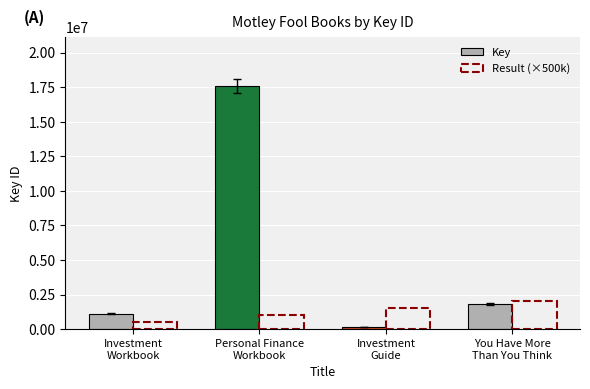

List the series in order of their peak value, lowest first.

Result (×500k), Key